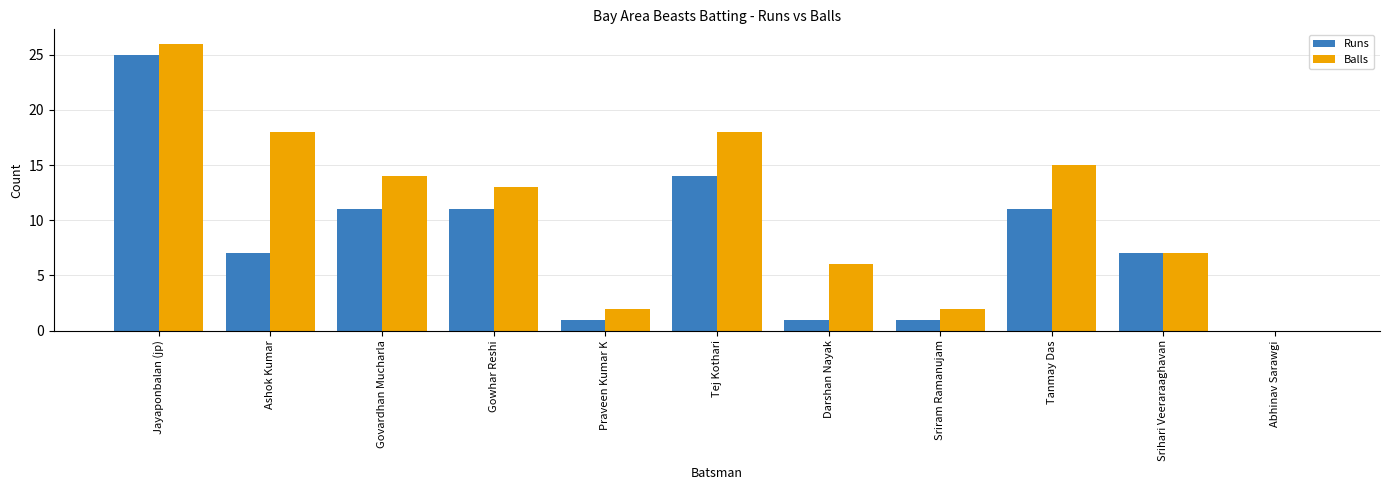

Is the value of Runs at Abhinav Sarawgi greater than the value of Balls at Gowhar Reshi?

No